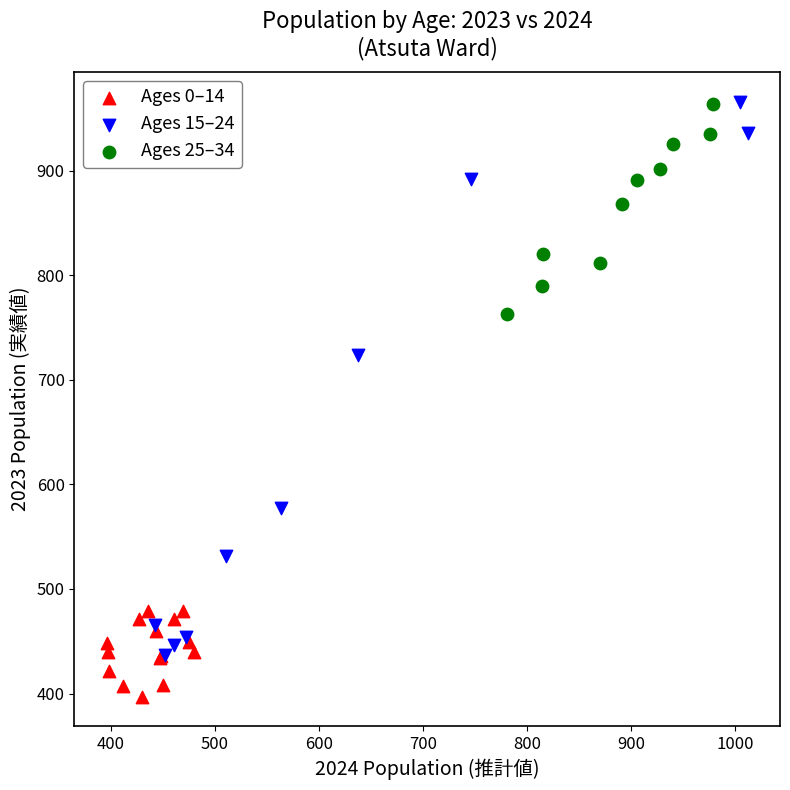

Which series contains the lowest Y value?

Ages 0–14